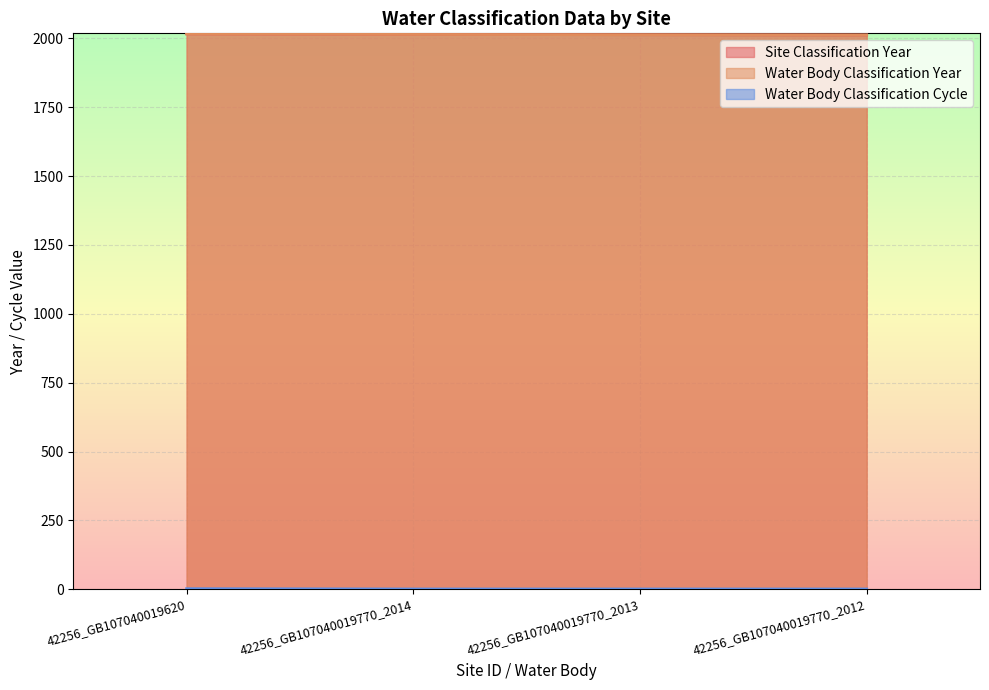

True or false: Water Body Classification Cycle has a value of 2 at 42256_GB107040019620.

True